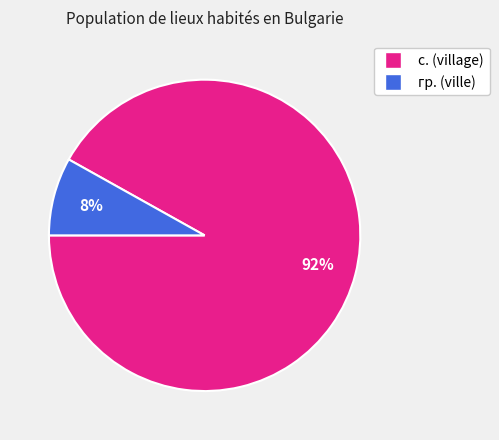

How many slices are in this pie chart?

2